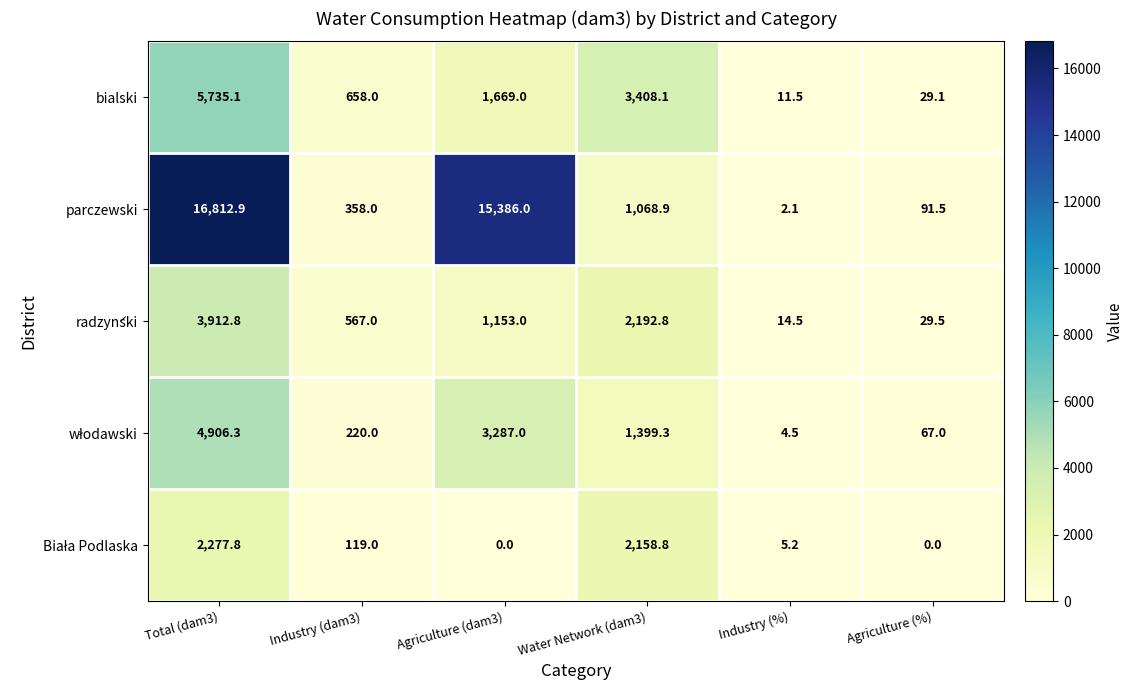

What is the highest value of the parczewski series?

16812.9